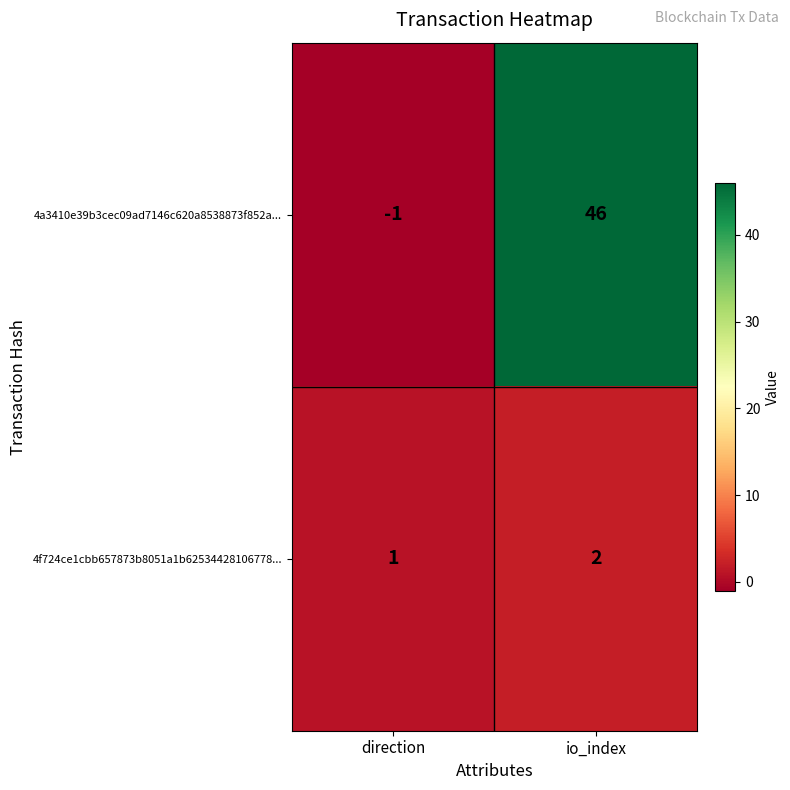

At which category is the sum across all series the highest?

io_index